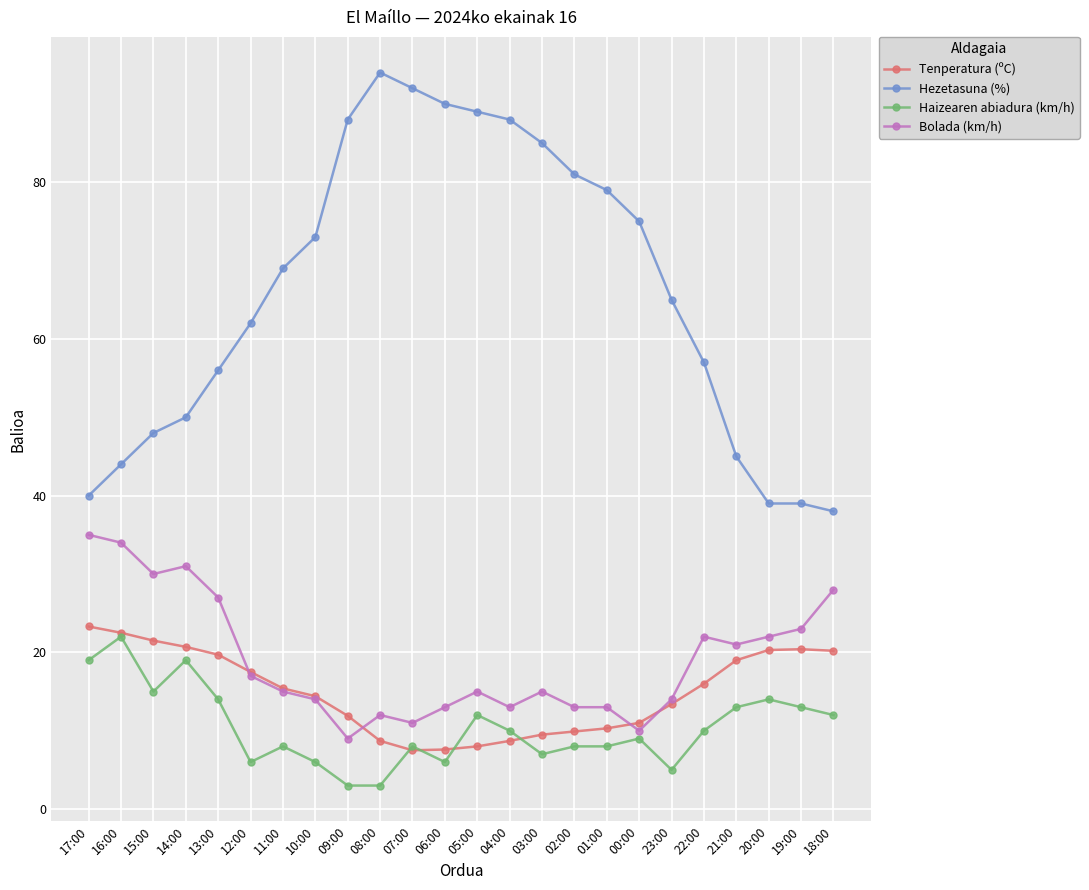

What is the average value of the Haizearen abiadura (km/h) series?

10.4